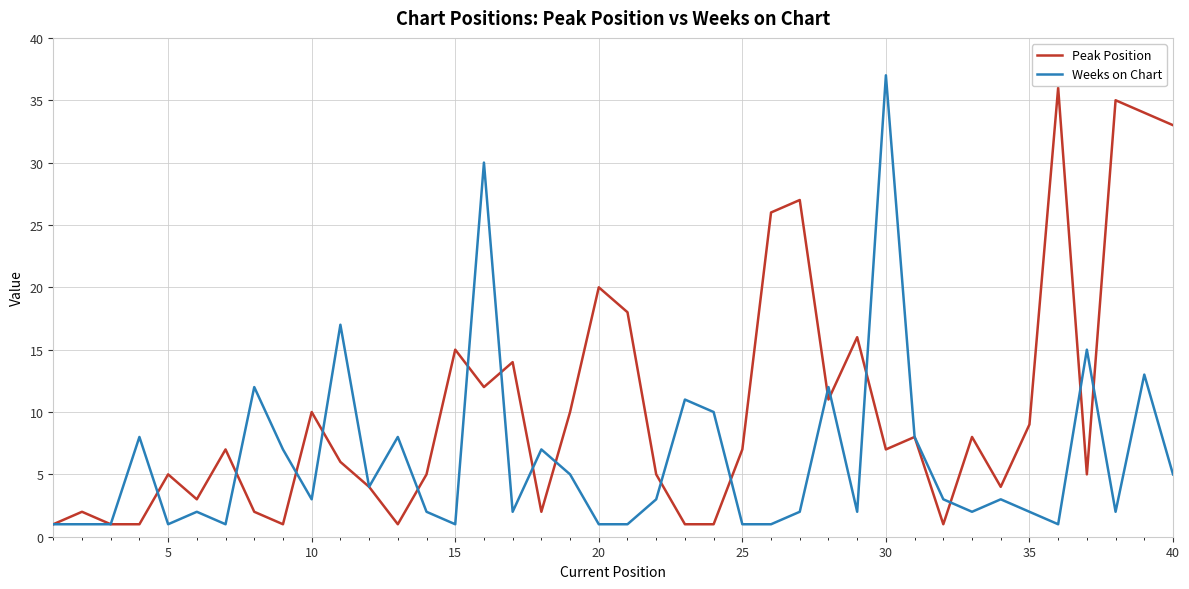

Rank the series by their average value, from highest to lowest.

Peak Position, Weeks on Chart